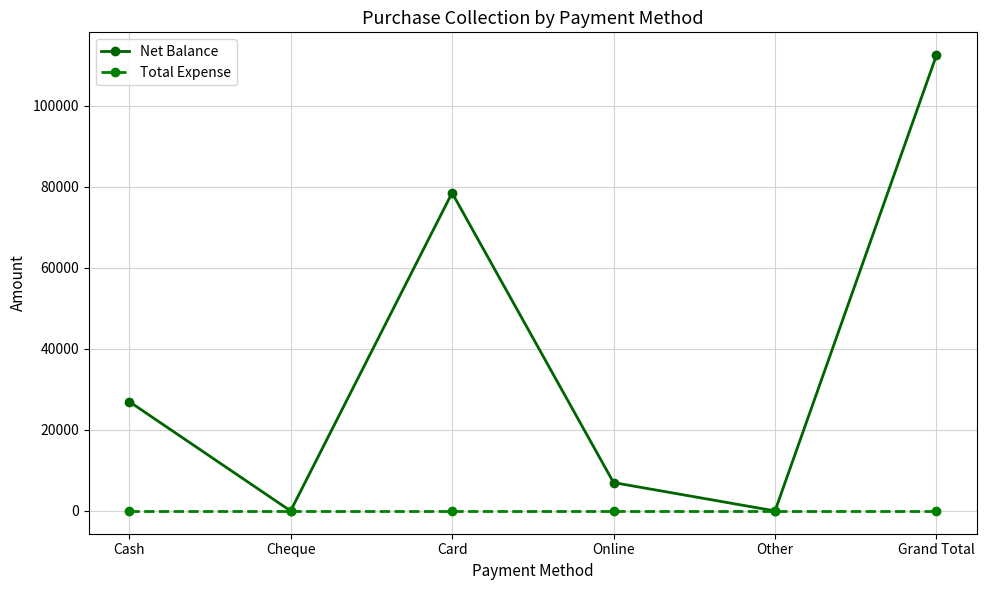

What is the label of the 3rd point from the right?

Online